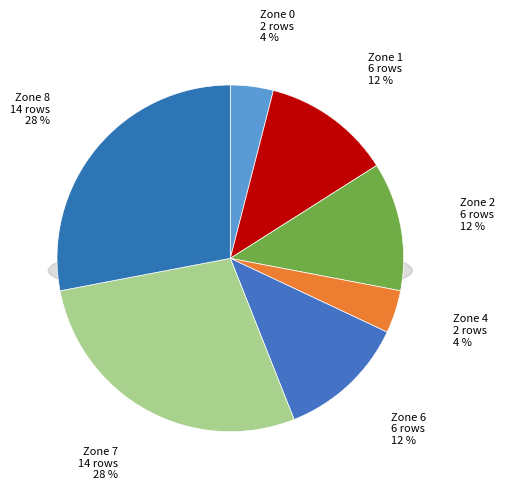

To the nearest percent, what percentage of the pie is Zone 7?

28%